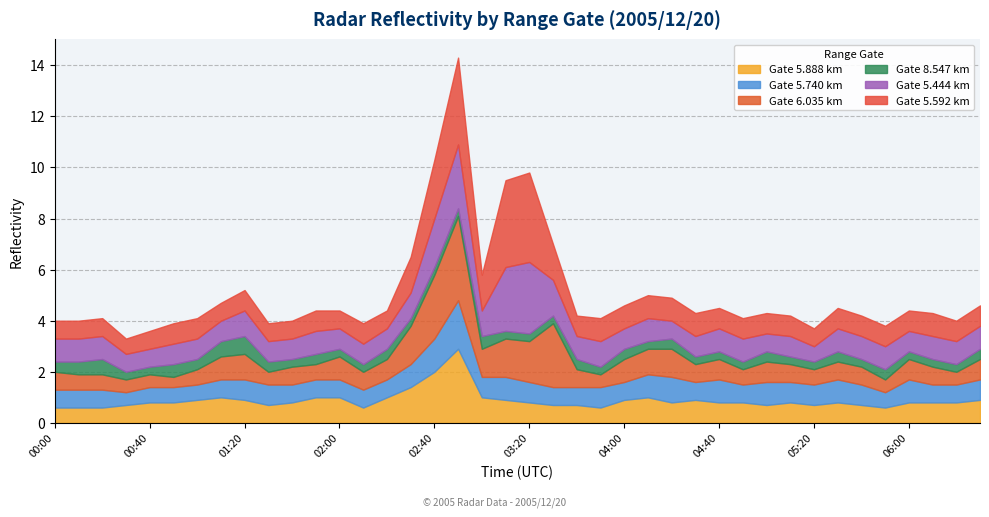

Between which two adjacent categories do 5.888 and 5.740 first intersect?

00:20 and 00:30